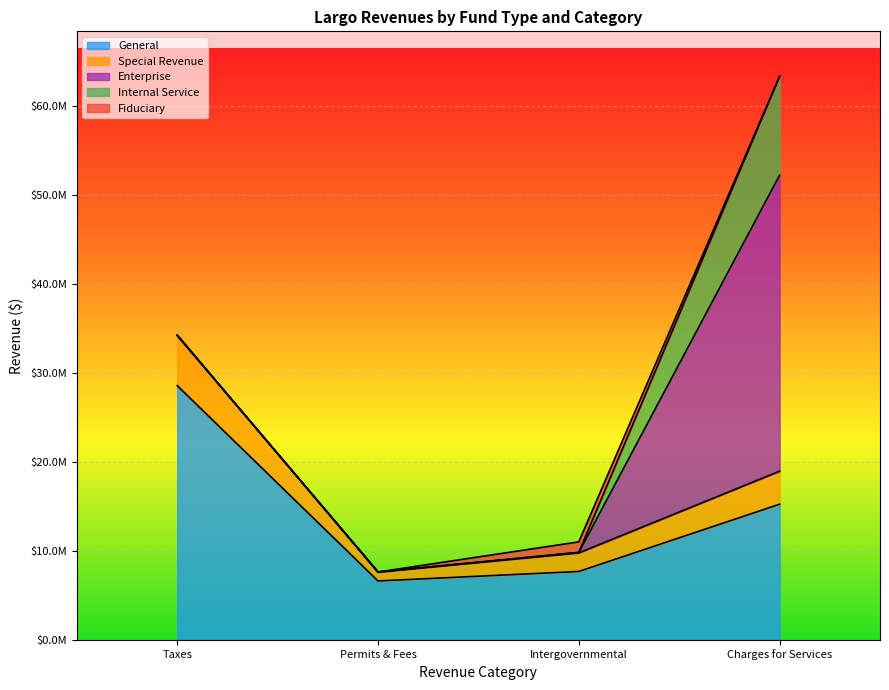

What is the maximum value for Internal Service?

11120971